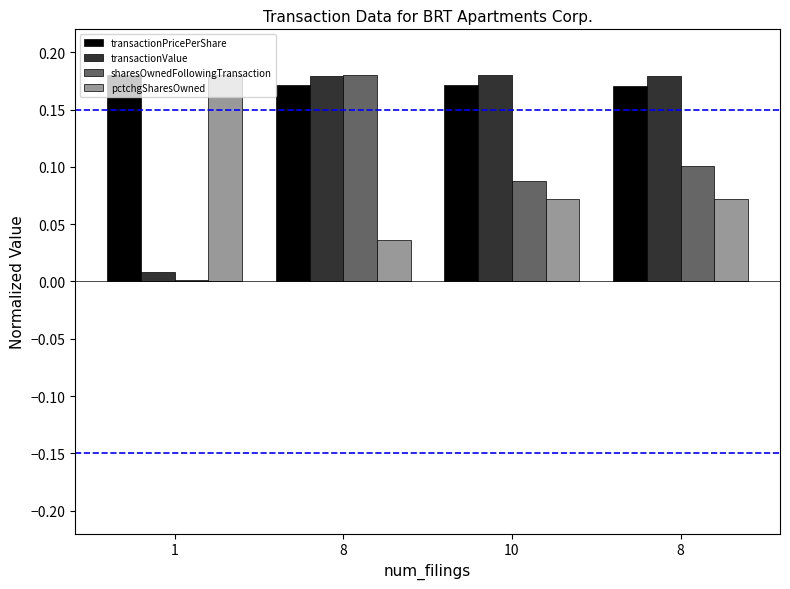

How many bars are there in total?

16